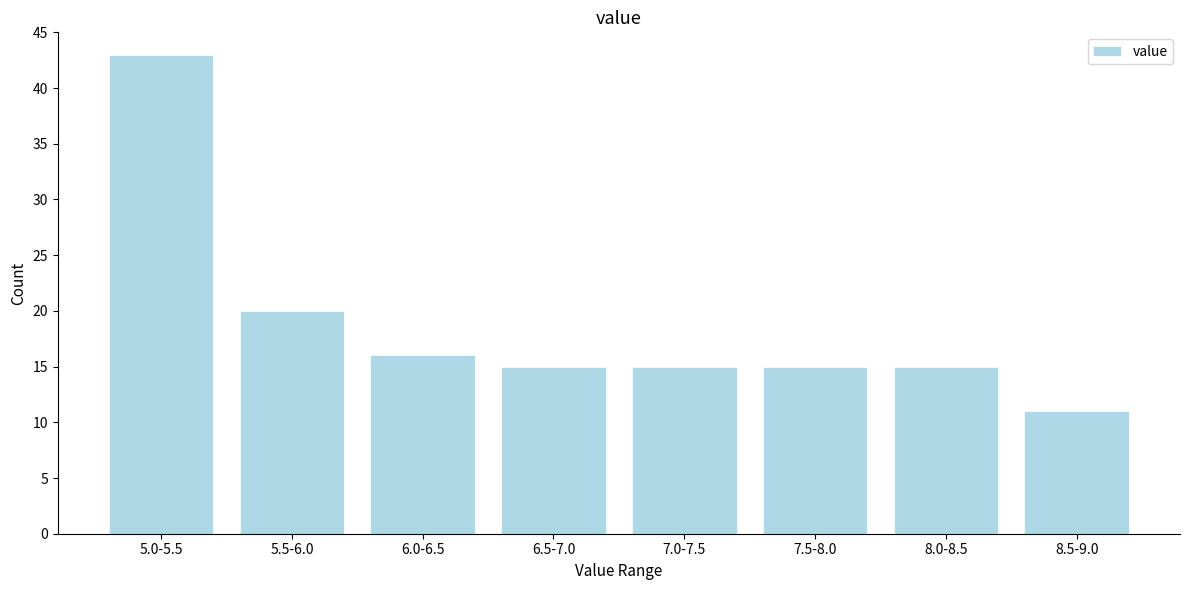

Reading left to right, extract all data points from this chart.

5.0-5.5=43	5.5-6.0=20	6.0-6.5=16	6.5-7.0=15	7.0-7.5=15	7.5-8.0=15	8.0-8.5=15	8.5-9.0=11